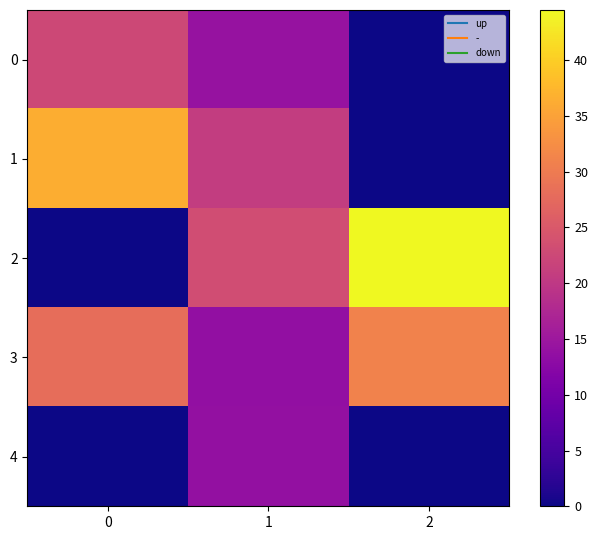

Which label corresponds to the smallest value in the chart?

2